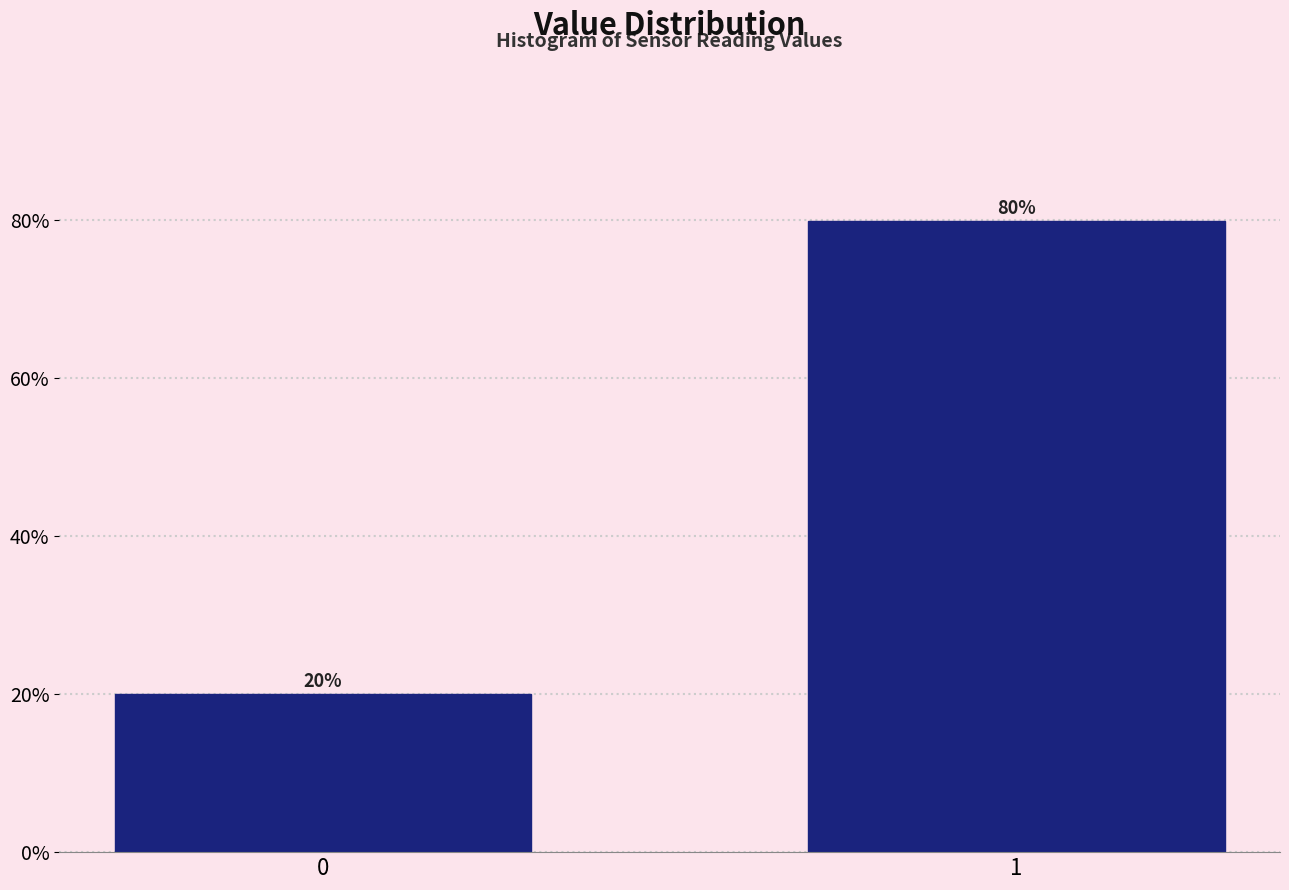

What is the smallest value displayed?

20.1